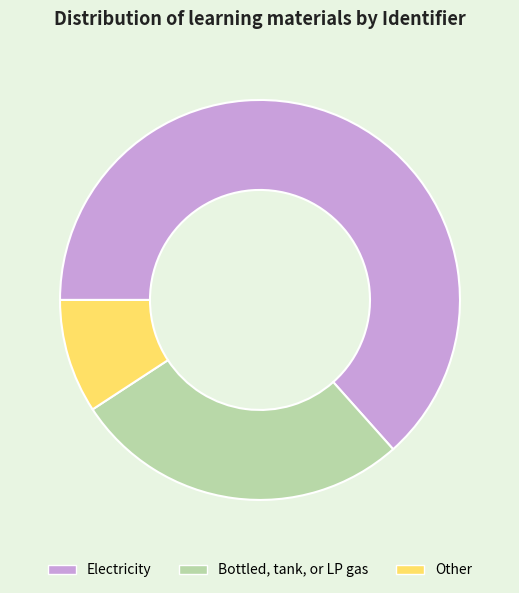

The Other slice represents 9% of the pie. True or false?

True